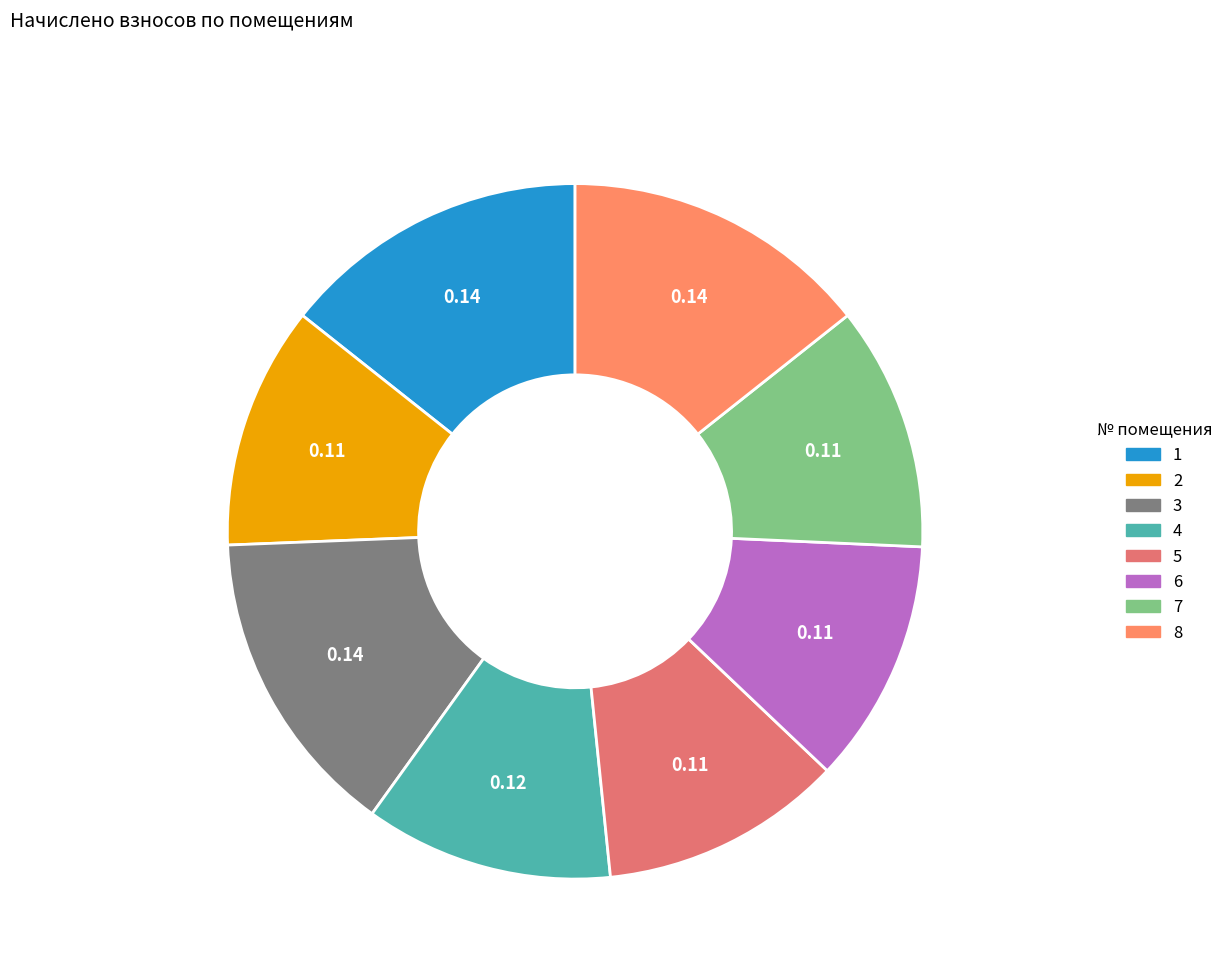

Does any single category account for the majority?

No